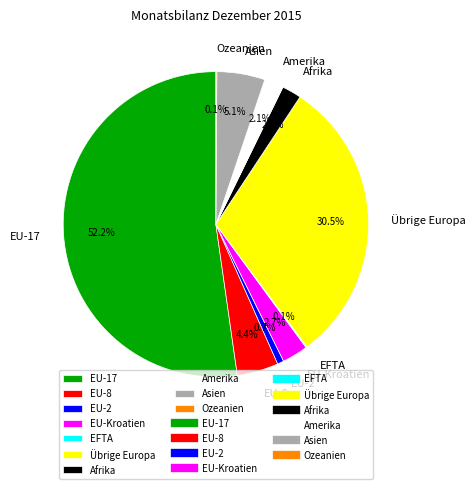

What is the largest slice in the pie chart?

EU-17